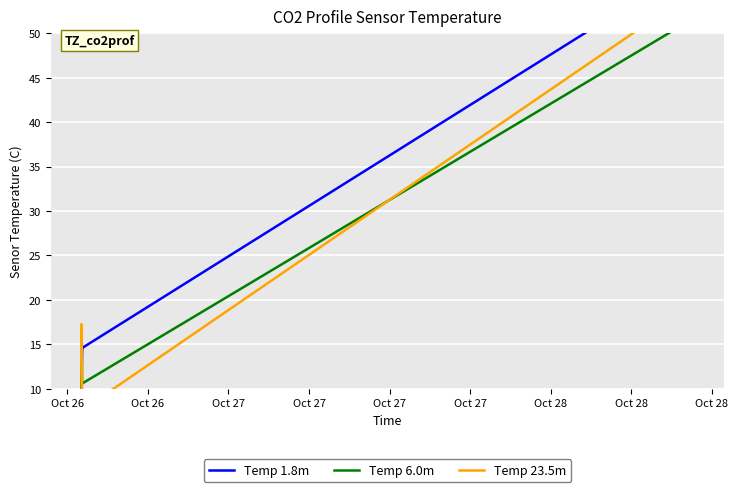

Which series has the largest range (max minus min)?

Temp 1.8m